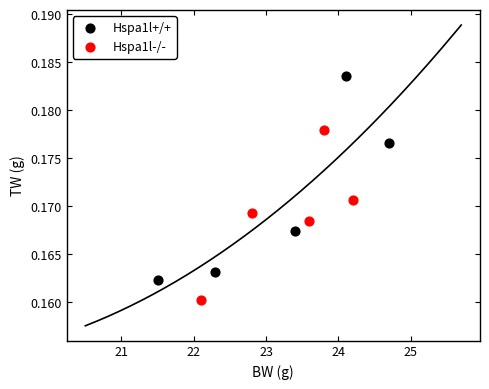

Which series contains the lowest Y value?

Hspa1l-/-